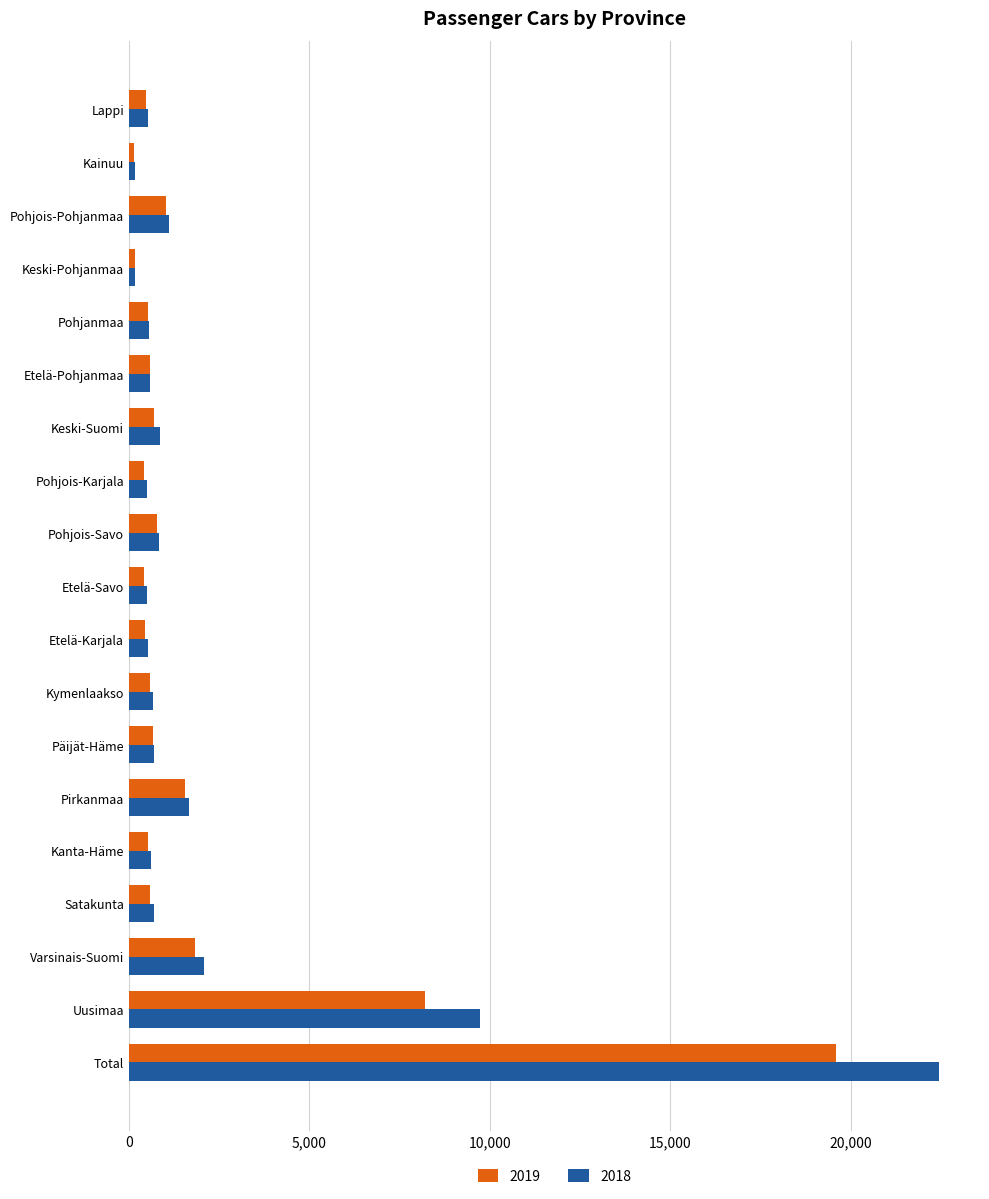

Which series has the largest range (max minus min)?

2018